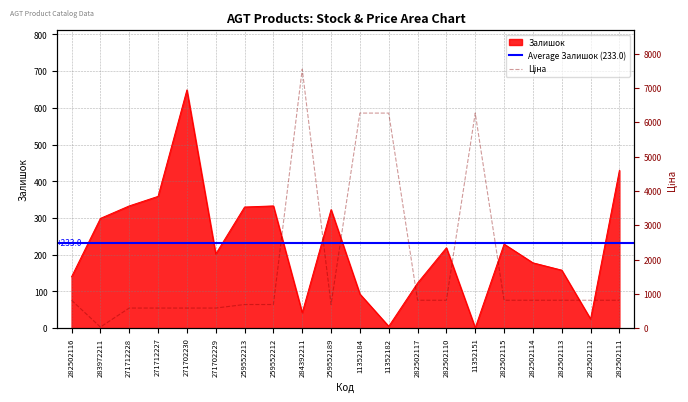

Where do Залишок and Ціна first cross each other?

282502116 and 283972211